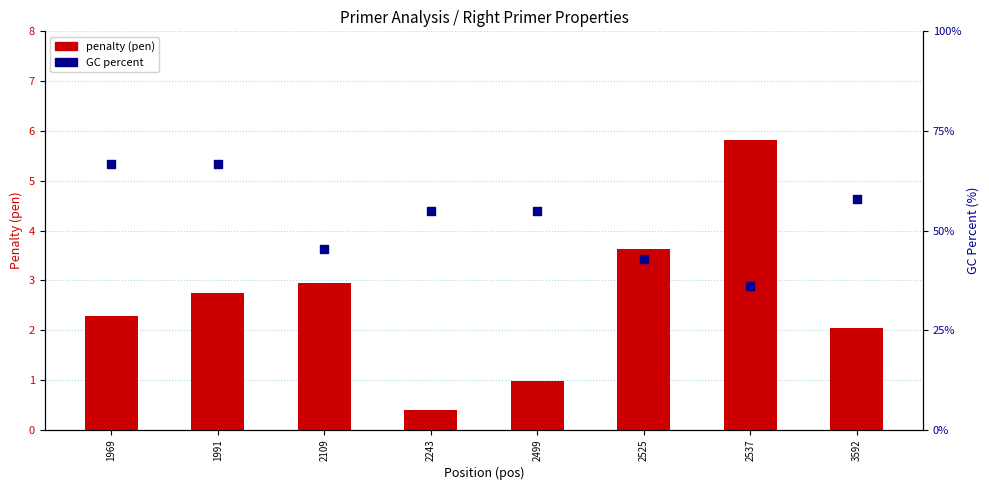

What is the total value across all series at 2109?

48.4